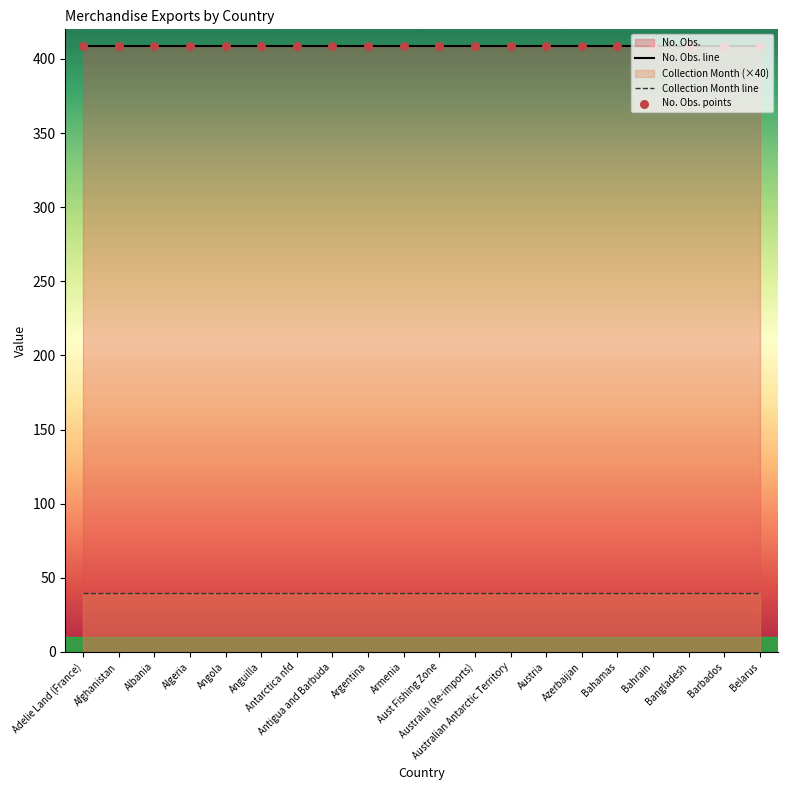

Which series contains the lowest Y value?

Collection Month line